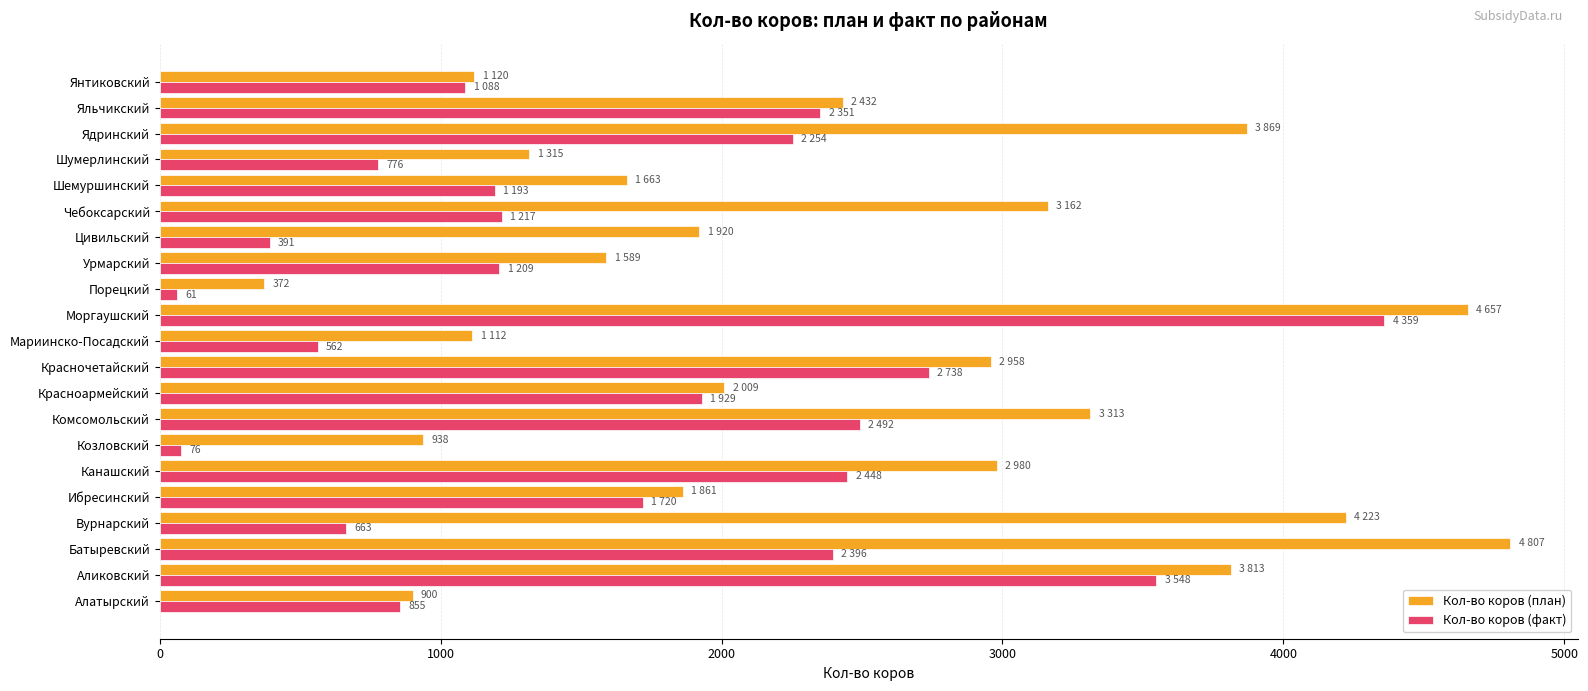

True or false: Кол-во коров (план) has a value of 2362 at Урмарский.

False